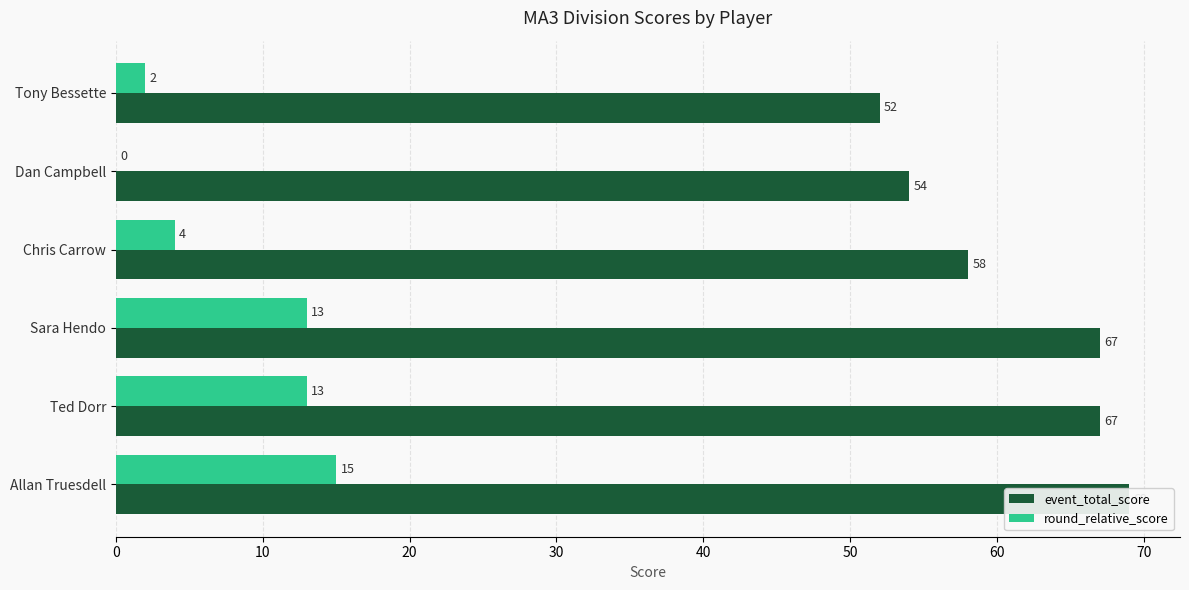

How many bars are there in each group?

2